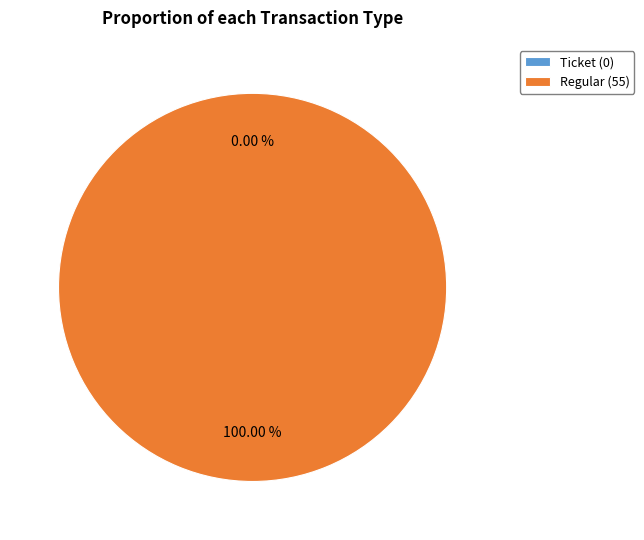

What is the smallest slice in the pie chart?

Ticket (0)